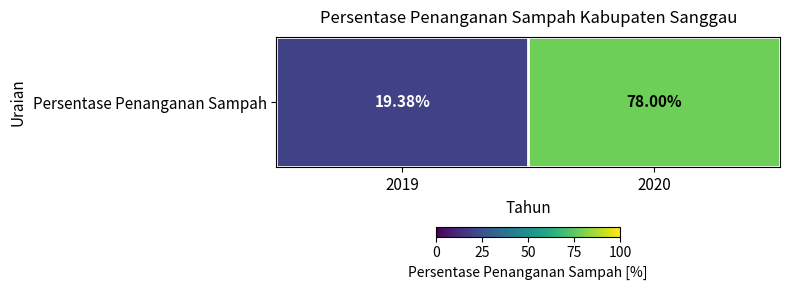

What is the average value?

48.7